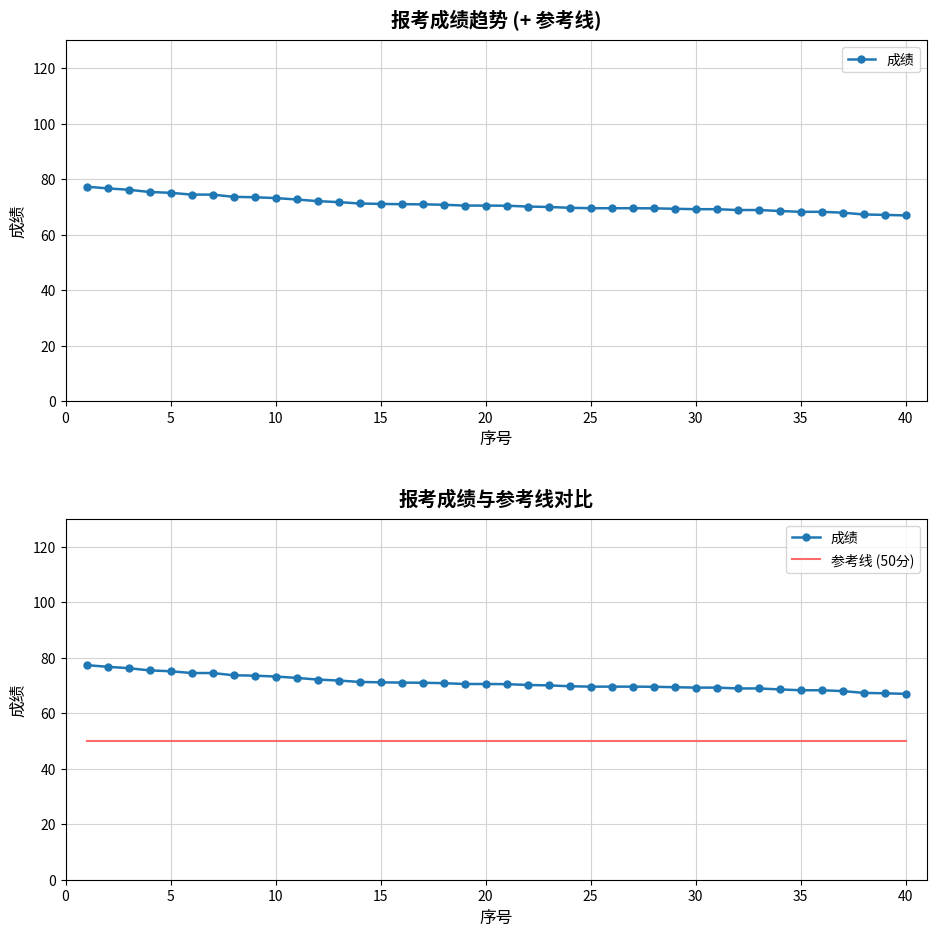

Does the chart have visible grid lines?

Yes